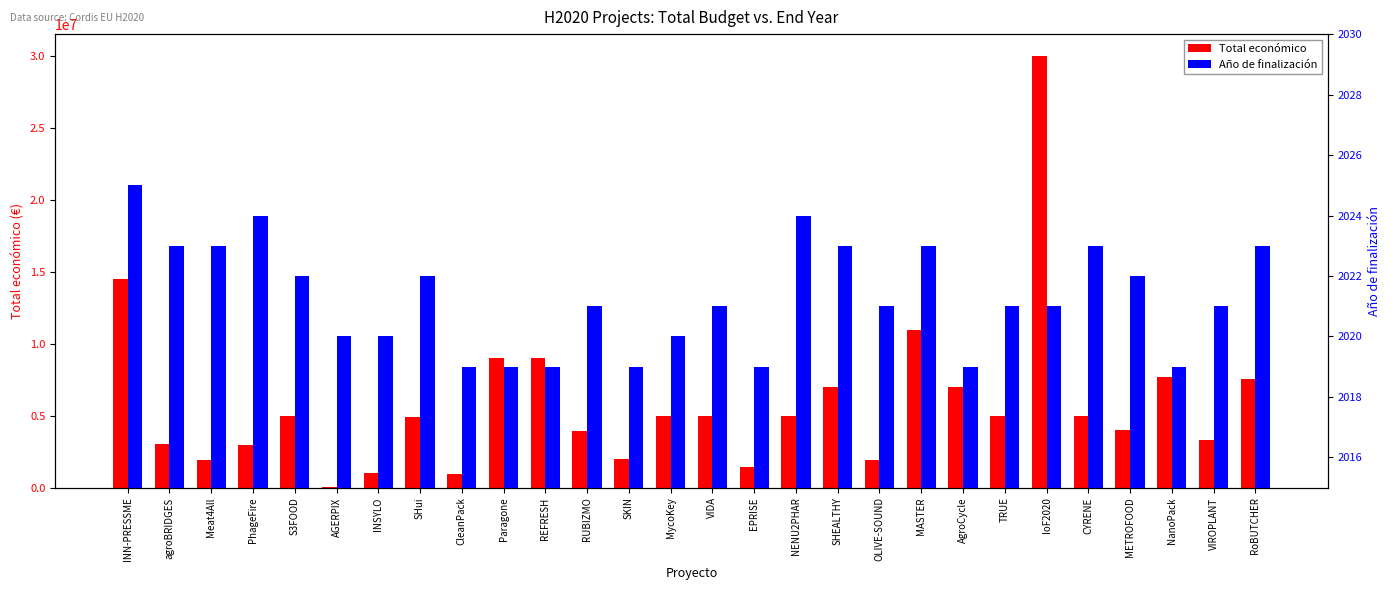

Are the bars horizontal?

No